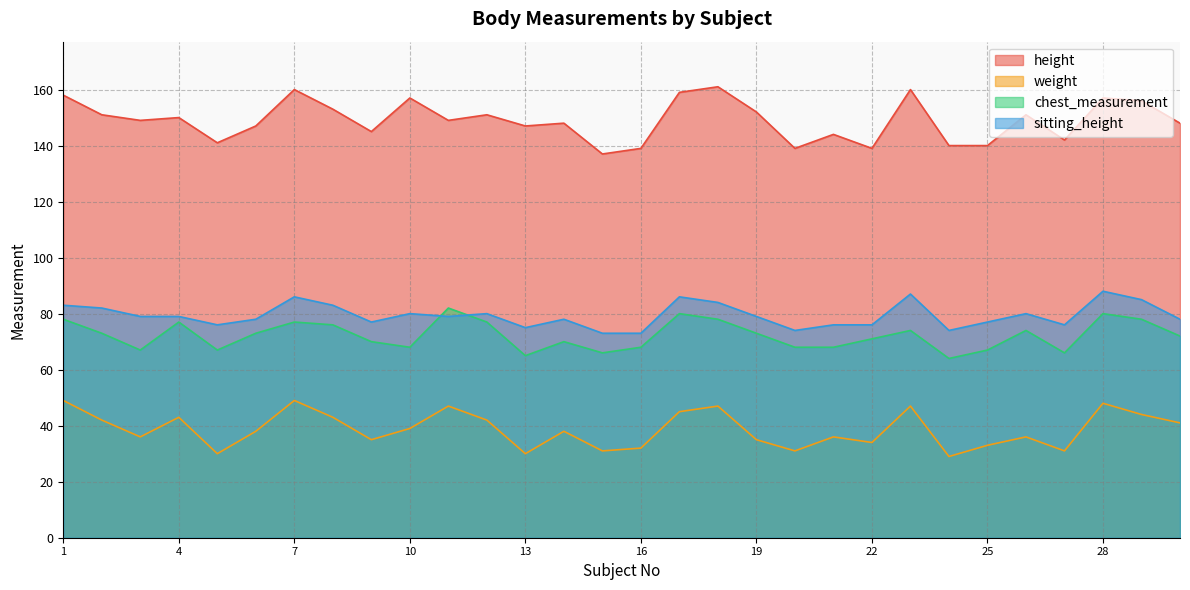

What is the sum of the chest_measurement values at 3 and 15?

133